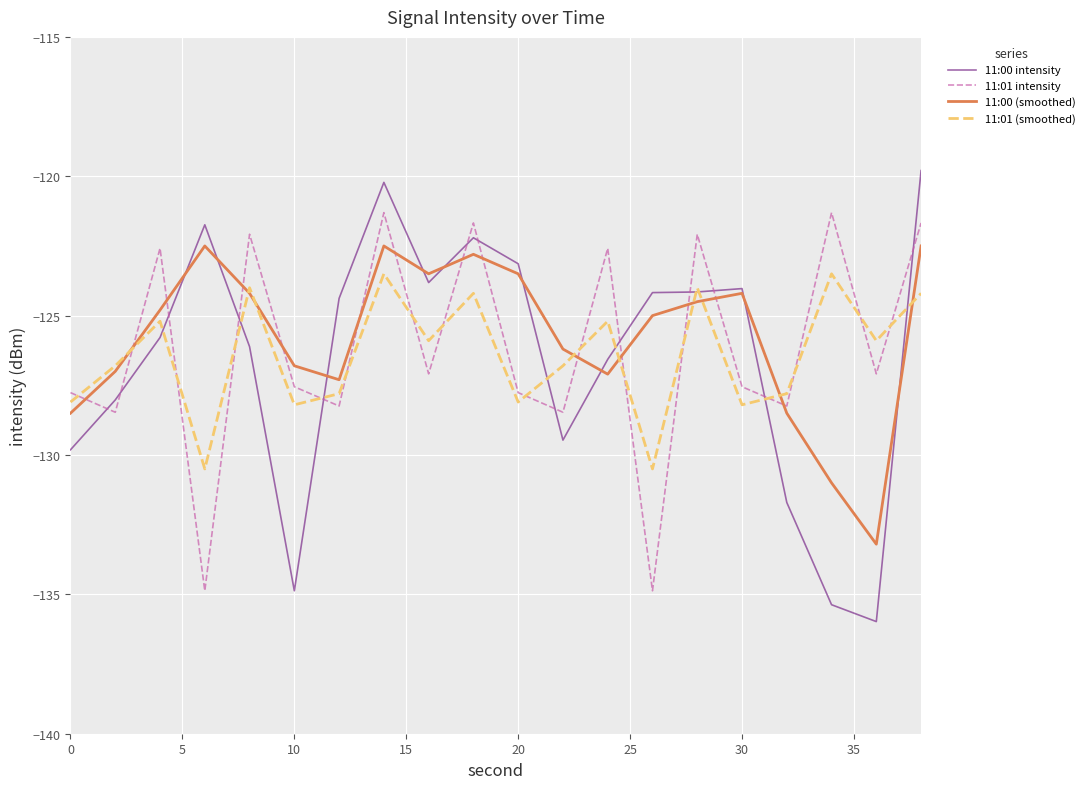

Rank the series by their maximum value, from highest to lowest.

11:00 intensity, 11:01 intensity, 11:00 (smoothed), 11:01 (smoothed)